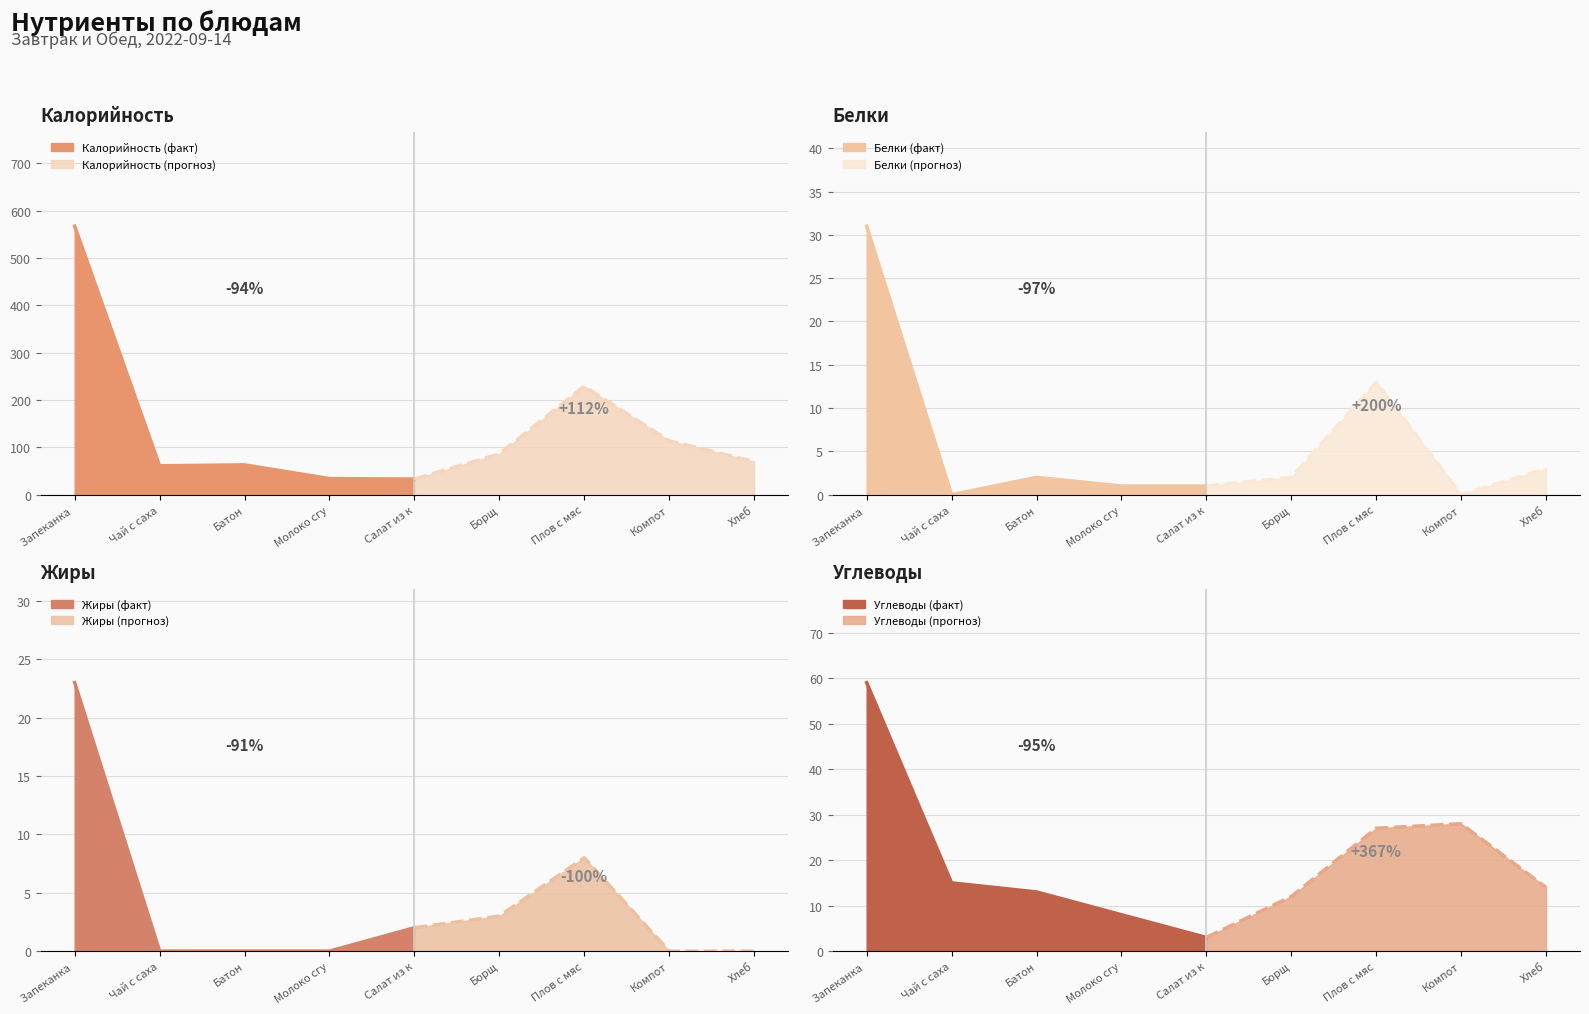

What is the greatest value displayed?

567